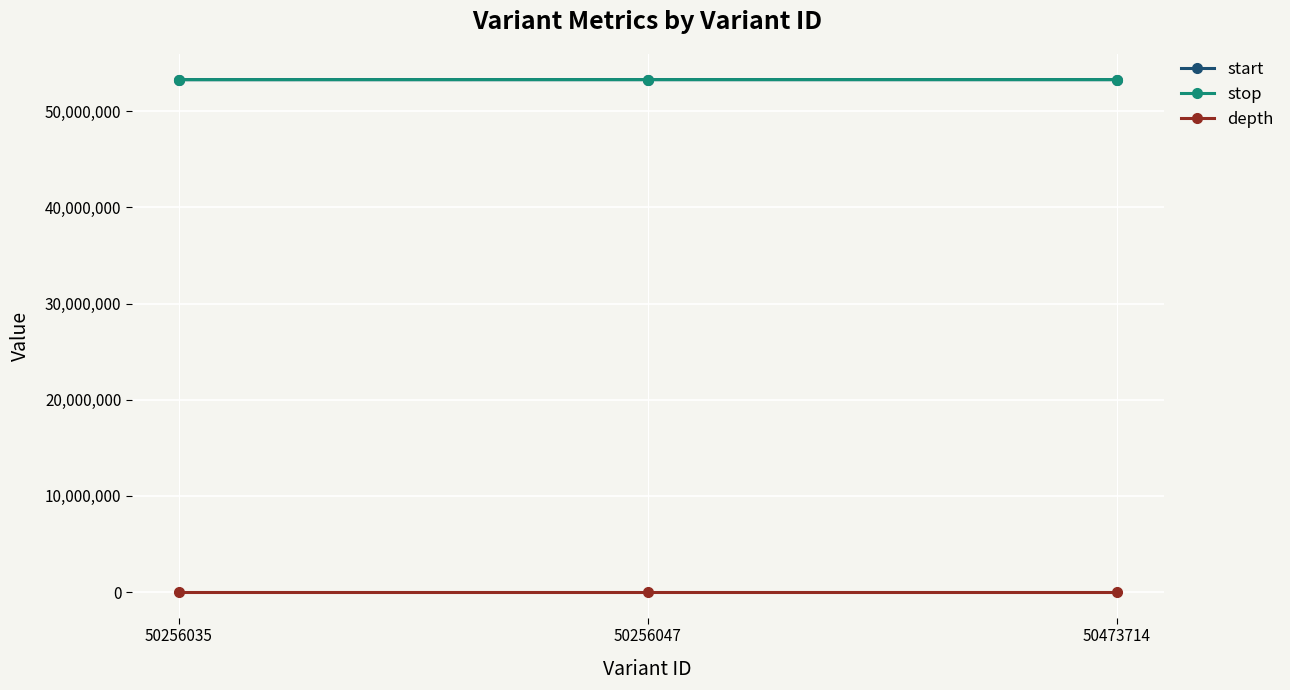

What is the lowest value of the depth series?

17